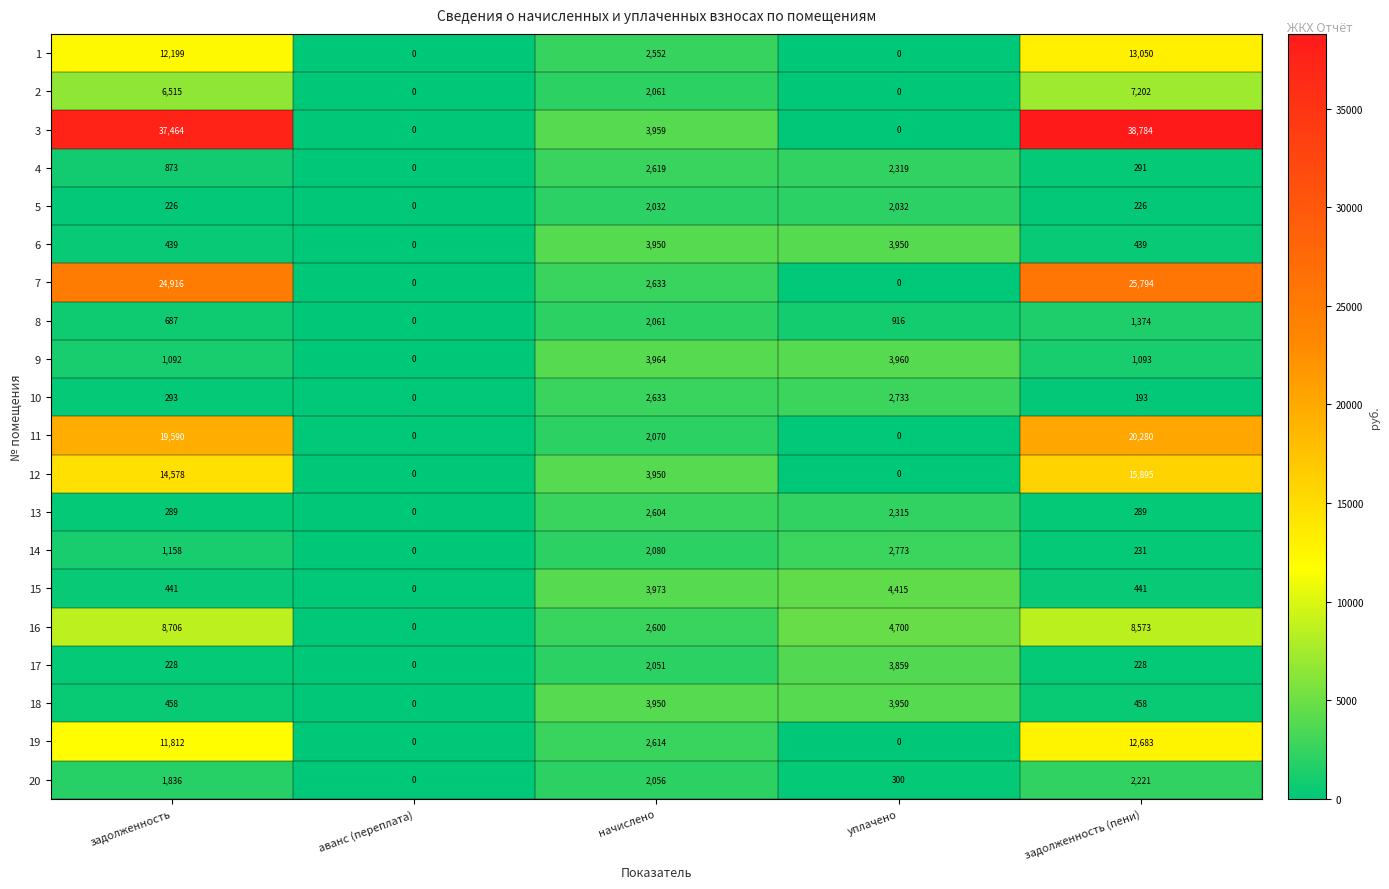

How many values in 18 are above zero?

4